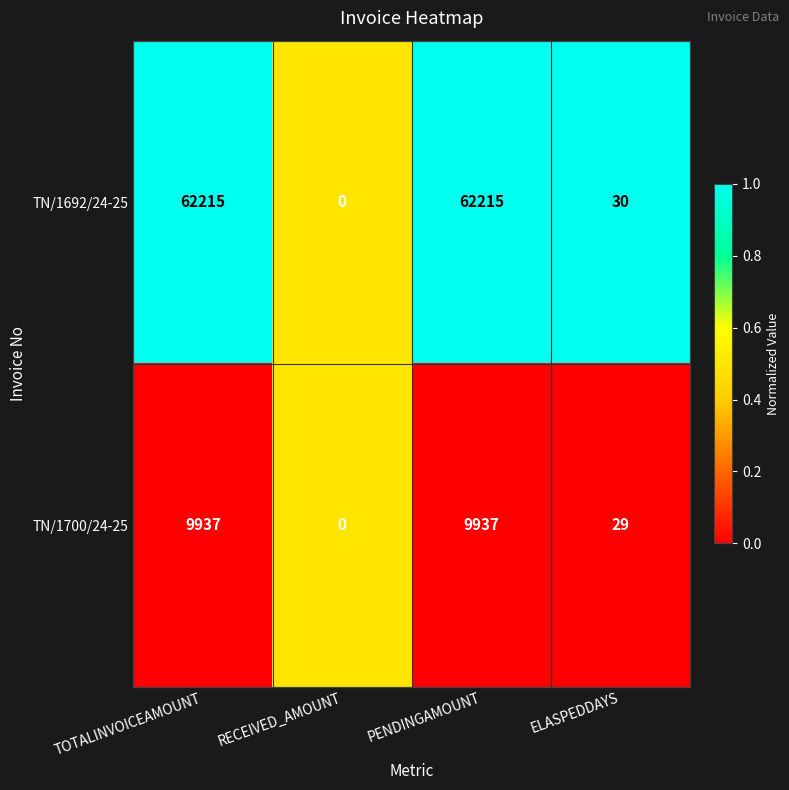

Between RECEIVED_AMOUNT and ELASPEDDAYS, which series saw the biggest shift?

TN/1692/24-25